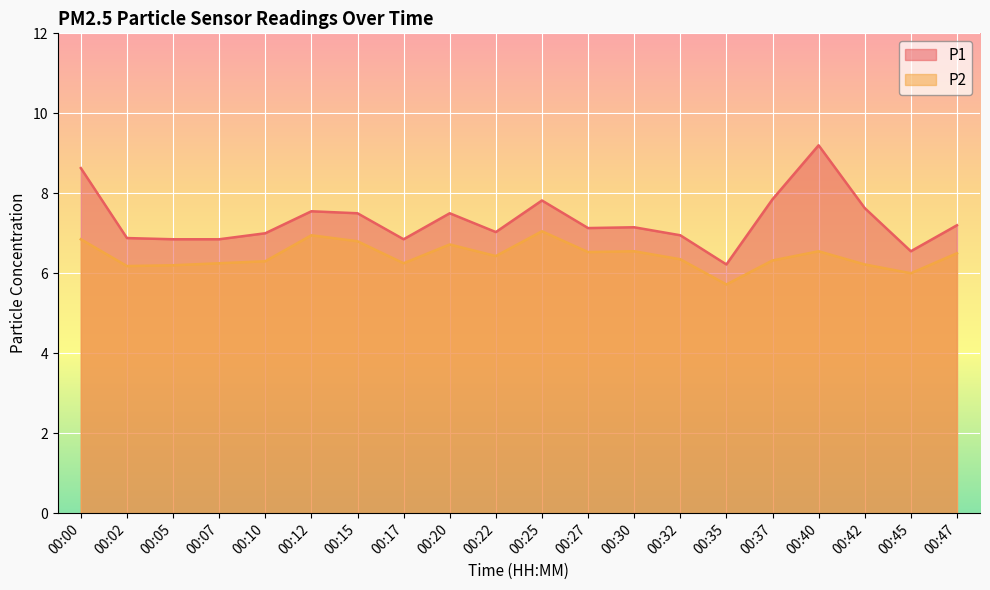

What is the approximate value of P1 at 00:42?

7.6